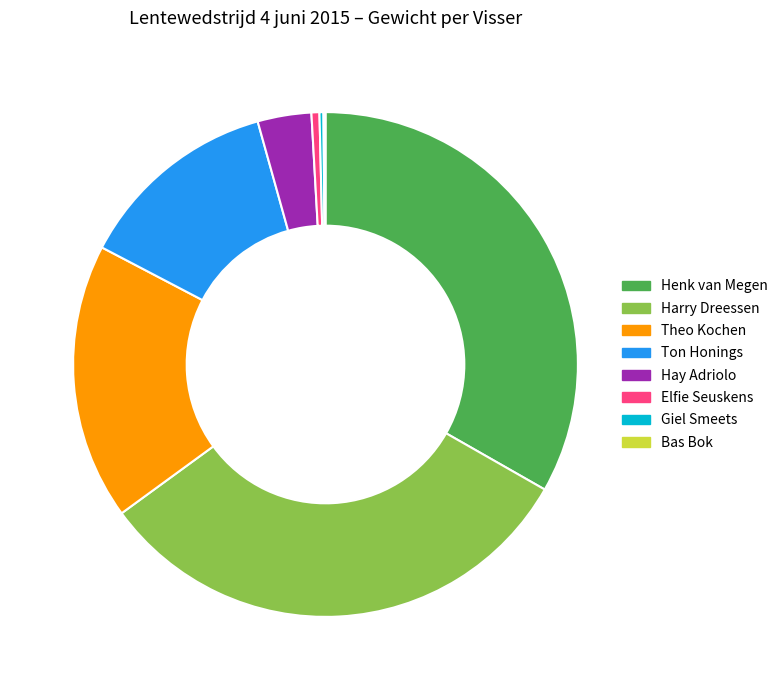

Is there a majority slice in this chart?

No